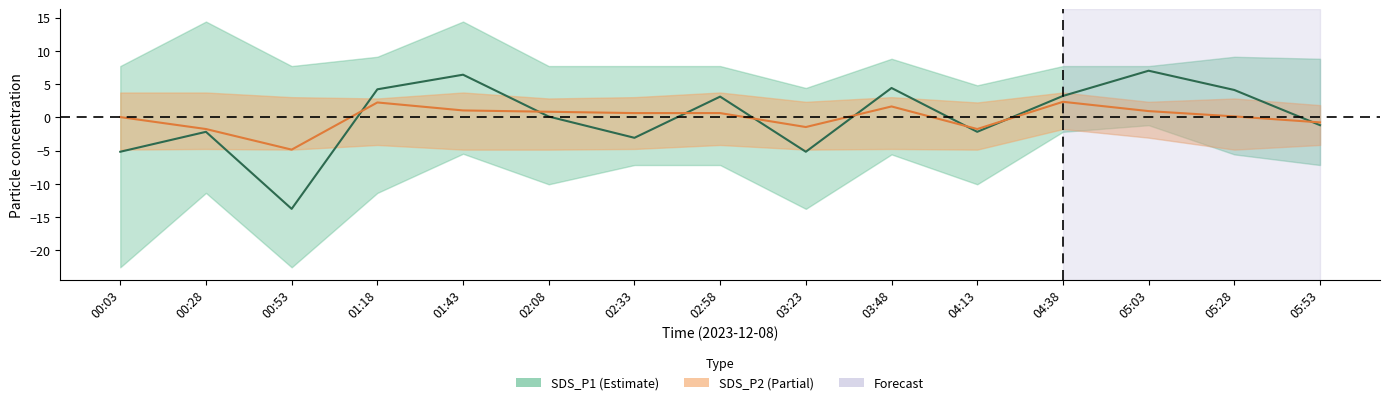

Is it true that SDS_P1 equals 4.4 at 03:48?

True